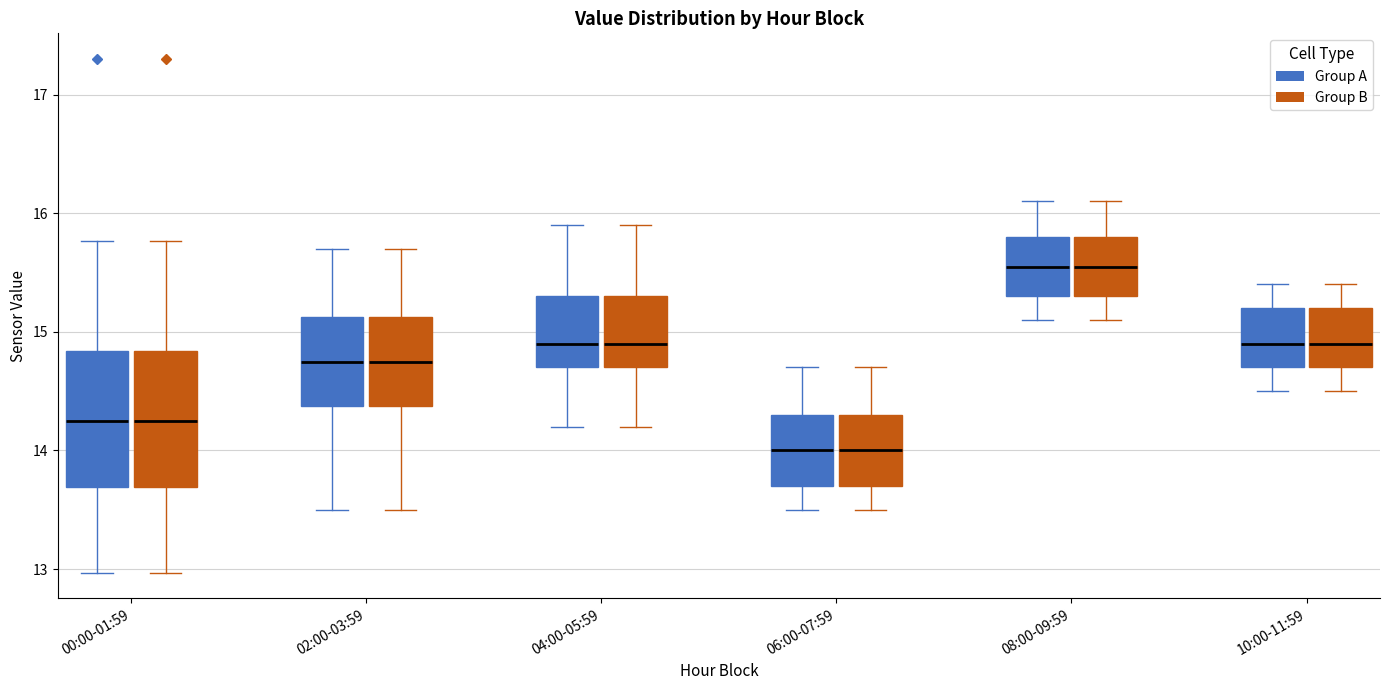

Where does the upper whisker of the box for 04:00-05:59 (Group B) end on the y-axis? The values are not printed on the chart, so give them approximately, as read against the axis.

15.9